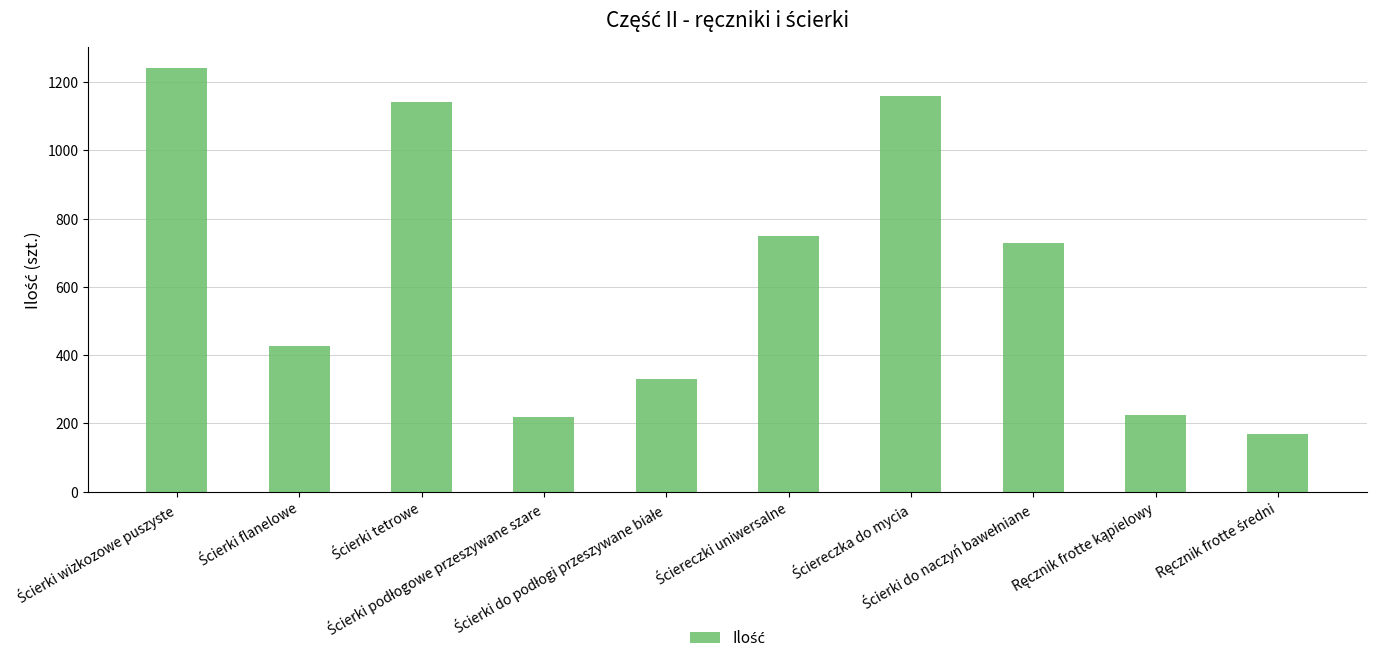

How many bars are there in total?

10